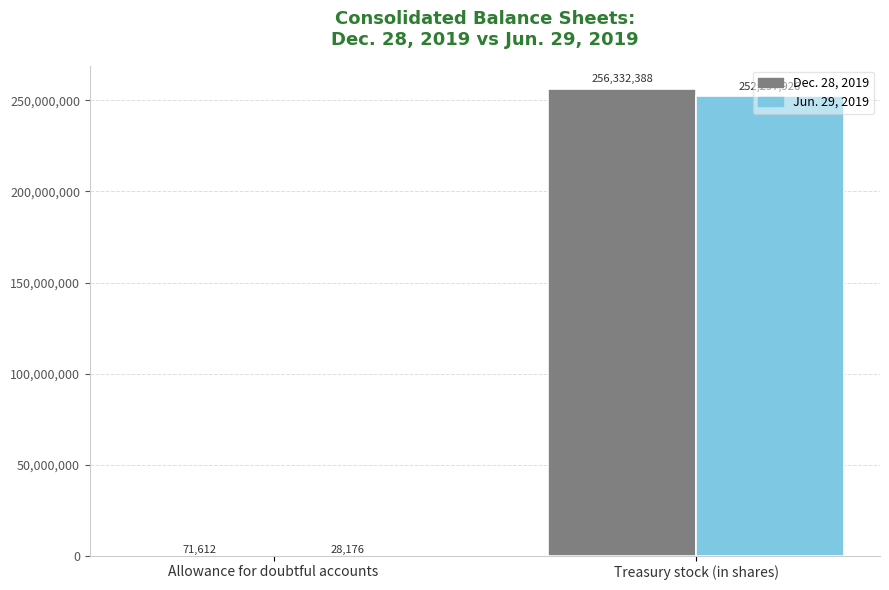

True or false: Jun. 29, 2019 has a value of 252297926 at Treasury stock (in shares).

True